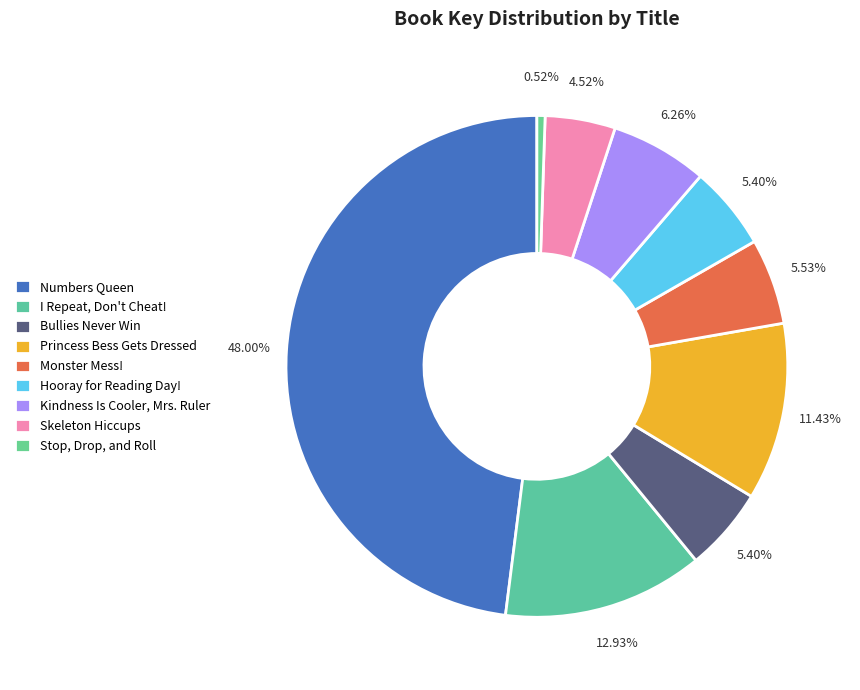

How many slices are in this pie chart?

9